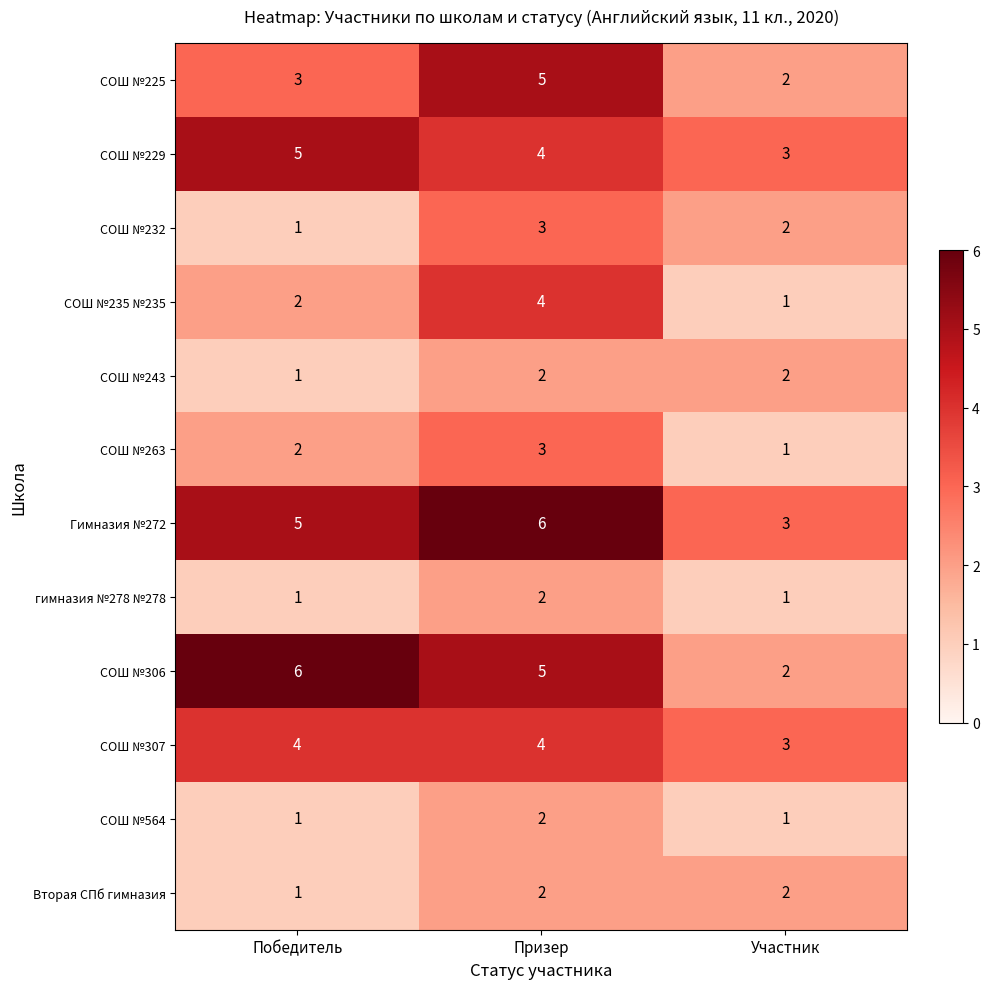

How many СОШ №564 values are between 1 and 2?

3